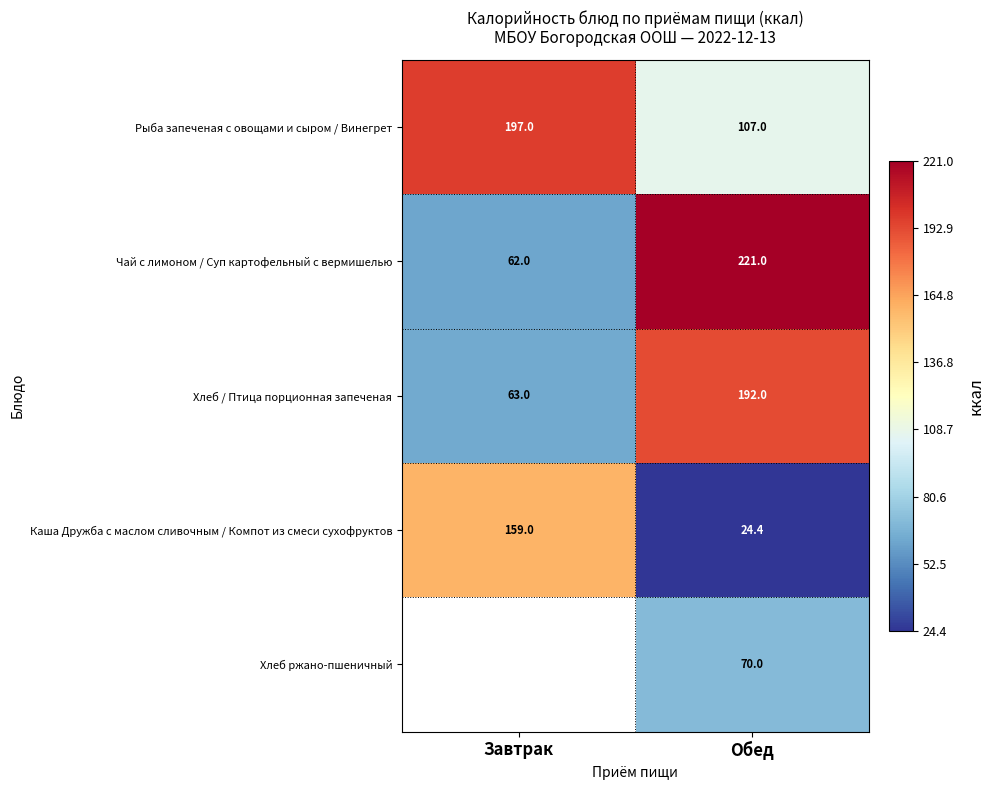

At which category is the sum across all series the highest?

Обед